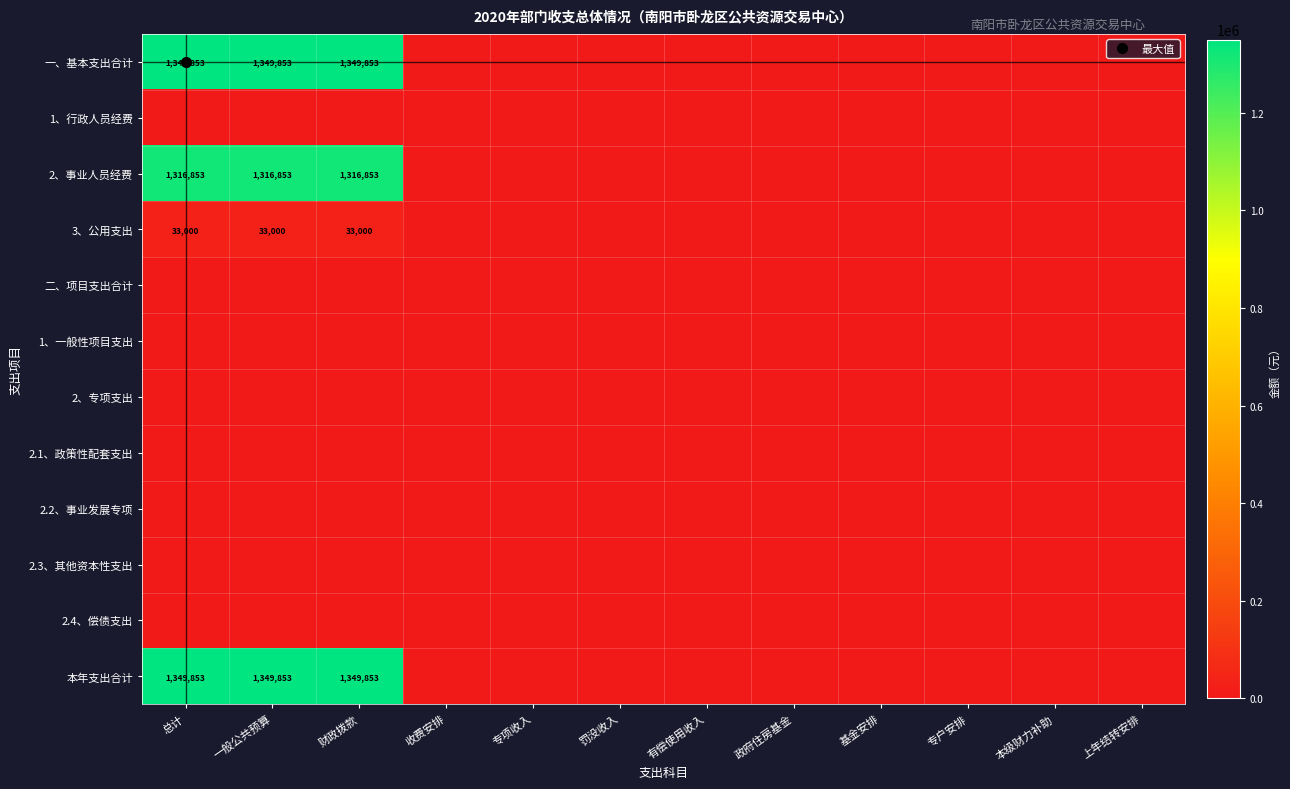

Which series has the largest total across all categories?

一、基本支出合计